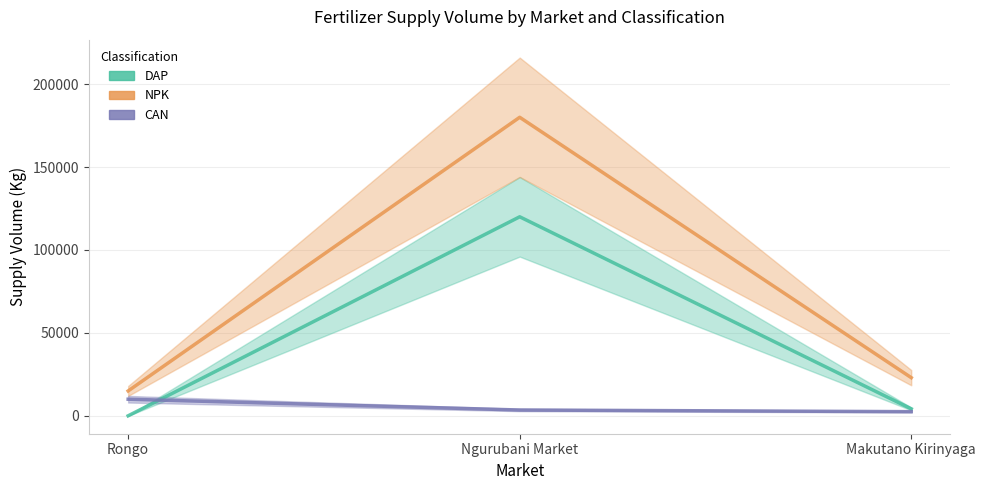

Reading left to right, transcribe all the data shown in this chart.

DAP: Rongo=0	Ngurubani Market=120000	Makutano Kirinyaga=4200
NPK: Rongo=15000	Ngurubani Market=180000	Makutano Kirinyaga=23000
CAN: Rongo=10000	Ngurubani Market=3500	Makutano Kirinyaga=2500